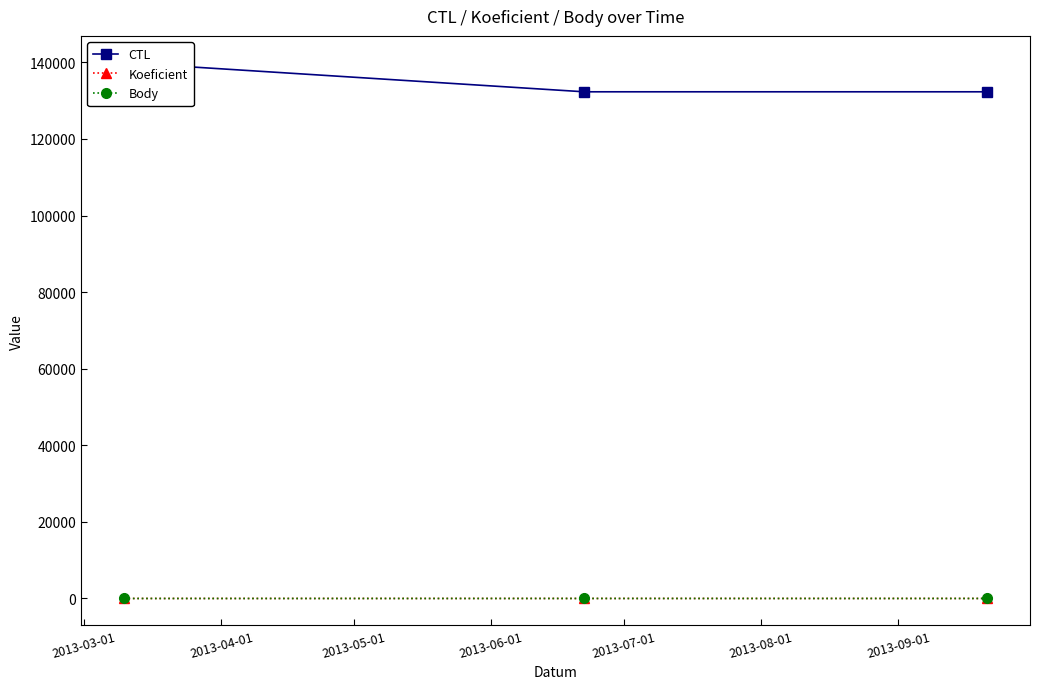

At how many categories does at least one series exceed 81839?

3